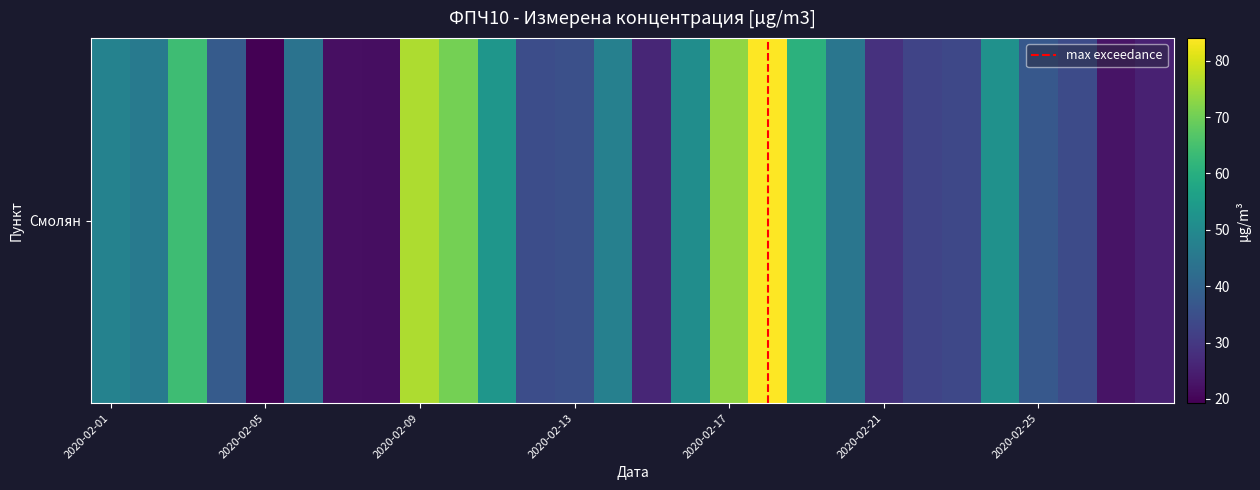

What is the smallest value displayed?

19.2